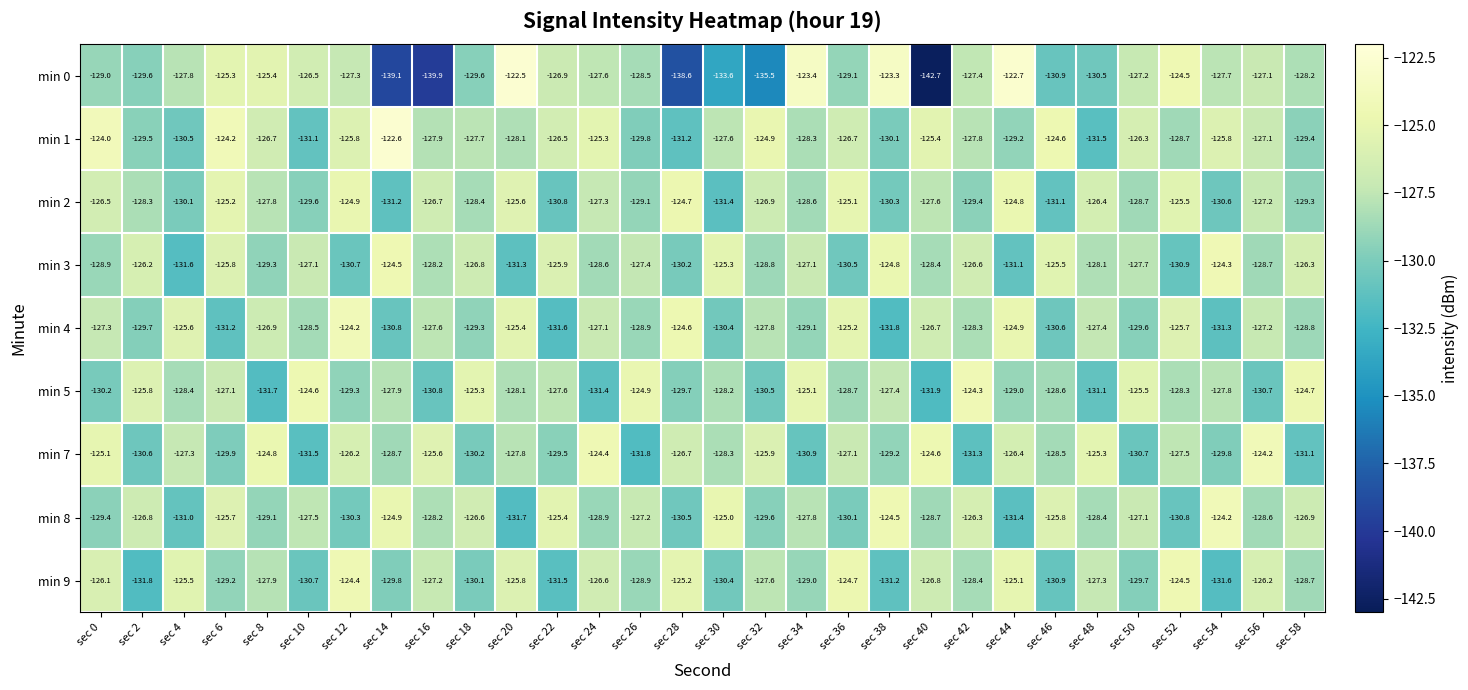

At which category is the sum across all series the highest?

sec 12